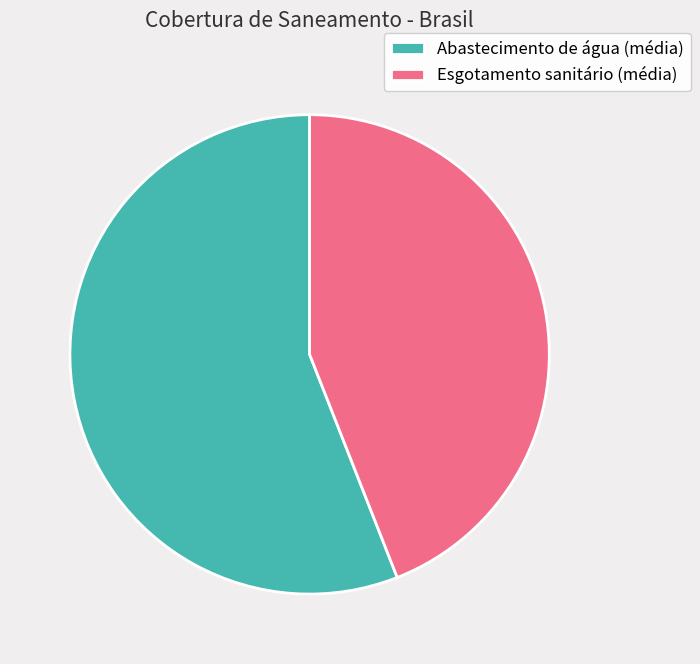

Does Esgotamento sanitário (média) represent more than half of the total?

No